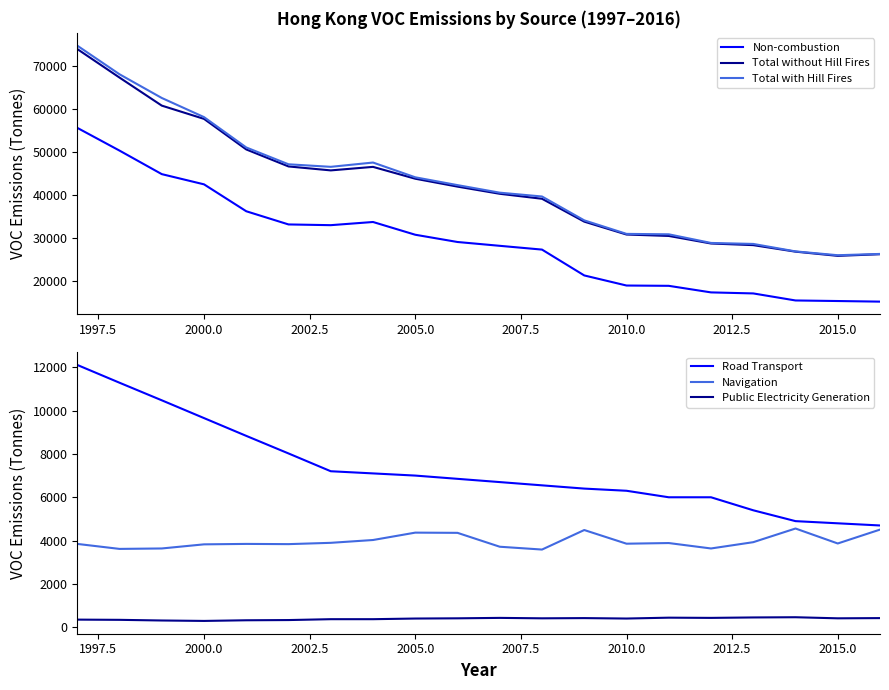

What is the sum of the Public Electricity Generation values at 2000.0 and 2005.0?

710